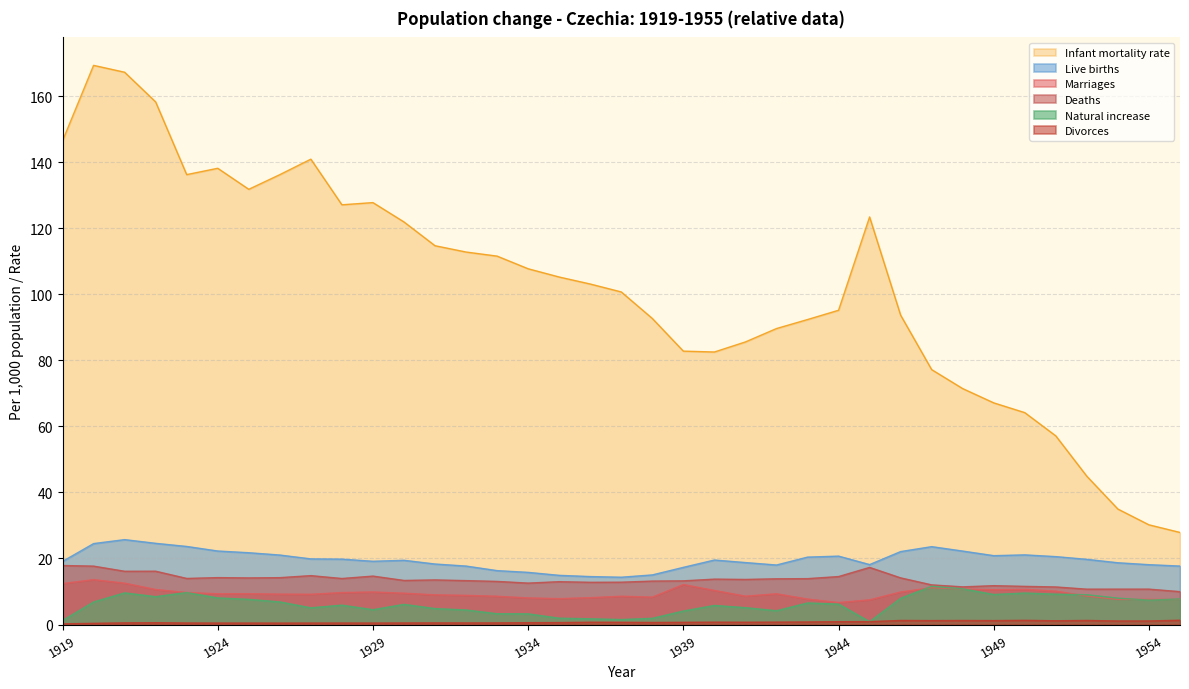

What is the spread (max minus min) of values at 1933?

111.1